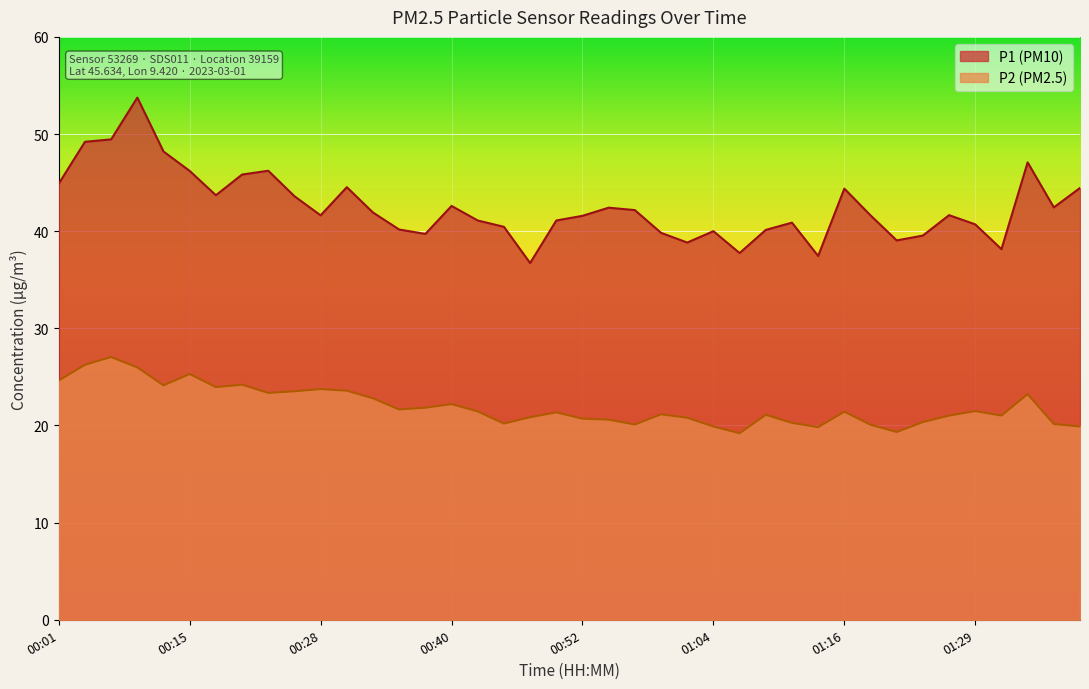

What is the value of the P1 point at the 32nd from the left?

41.6